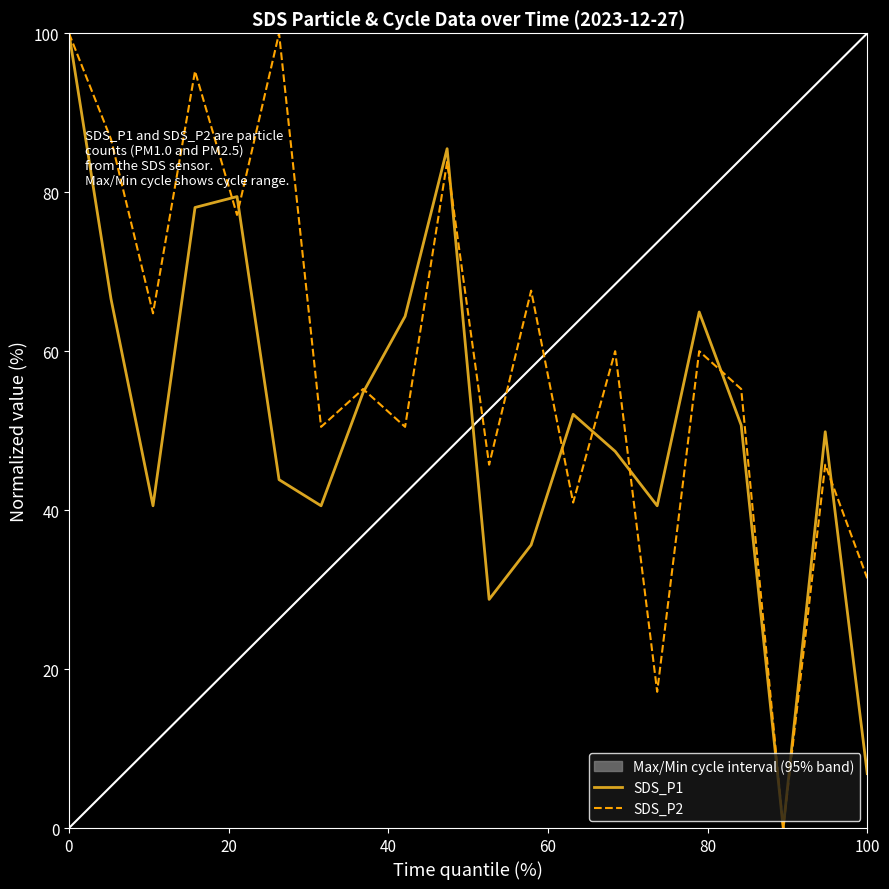

How many values in the SDS_P1 series are below 50?

10